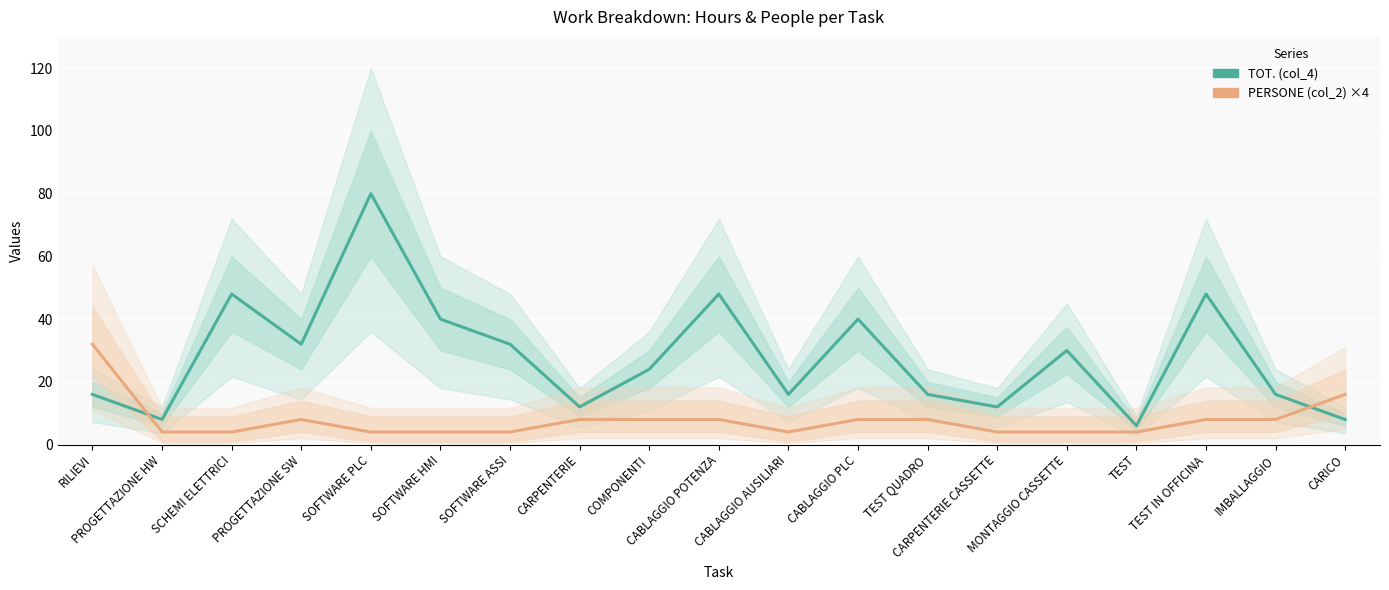

How many times do TOT. (col_4) and PERSONE (col_2) ×4 cross each other?

2